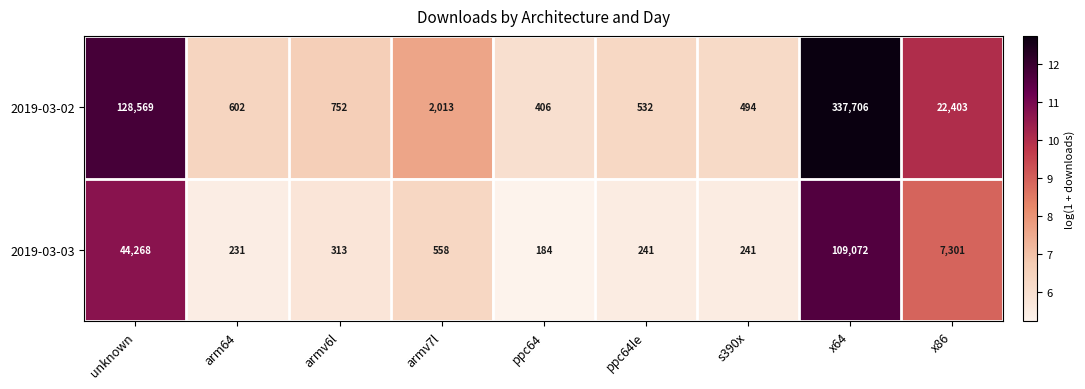

What is the difference between the 2019-03-03 values at arm64 and s390x?

10